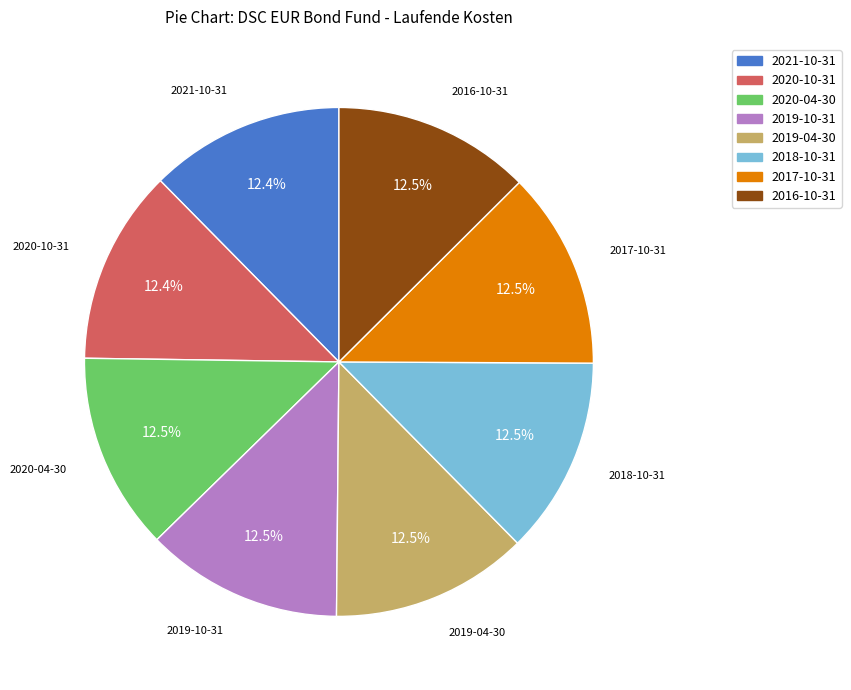

Is there a majority slice in this chart?

No